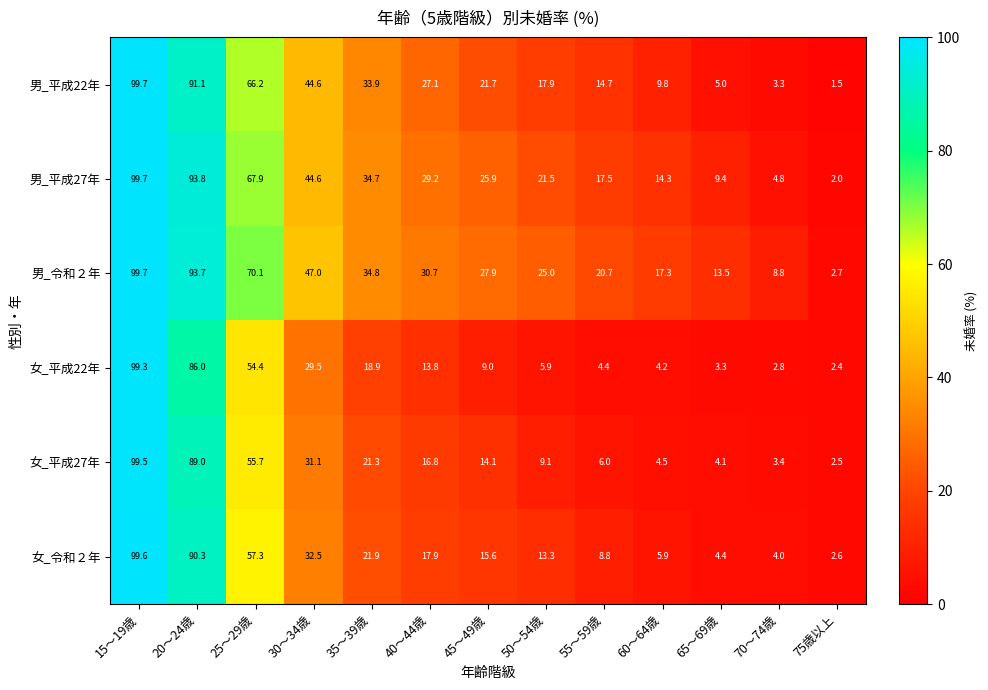

How many series are shown in this chart?

6